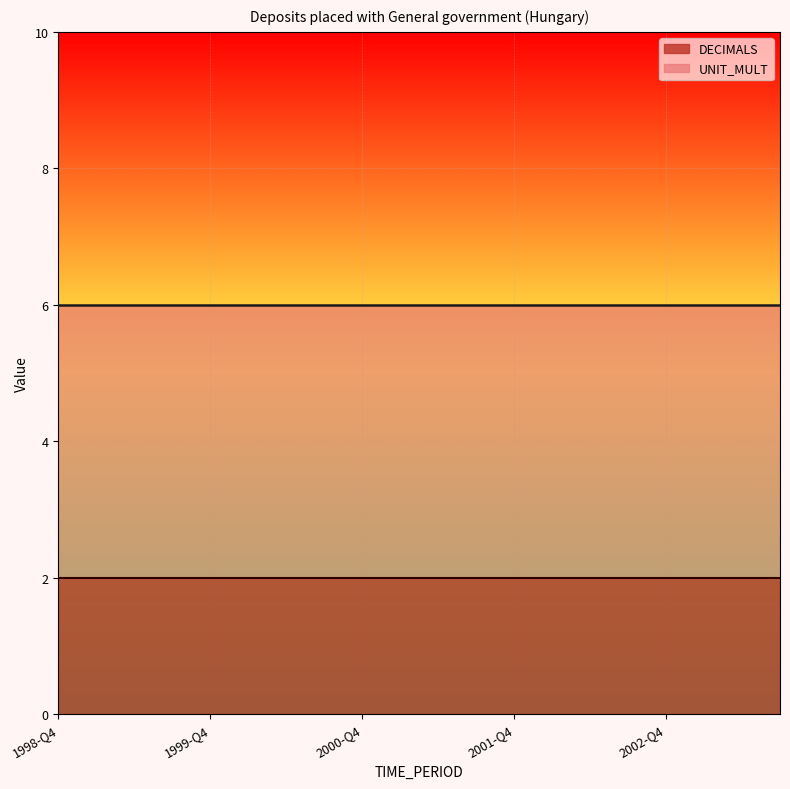

How many lines are shown in the chart?

2